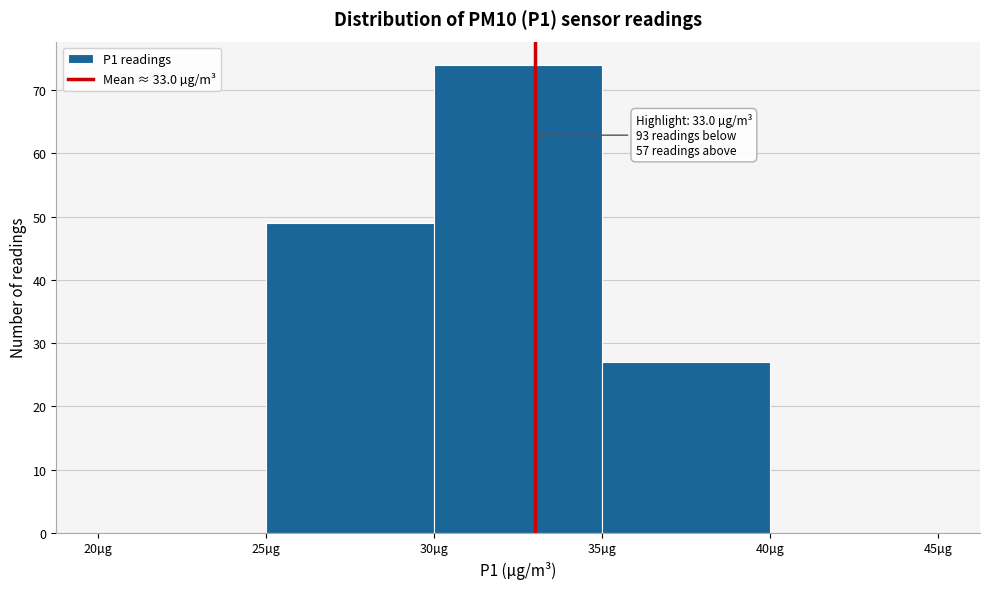

Over which range of the x-axis is the bar tallest?

30 to 35